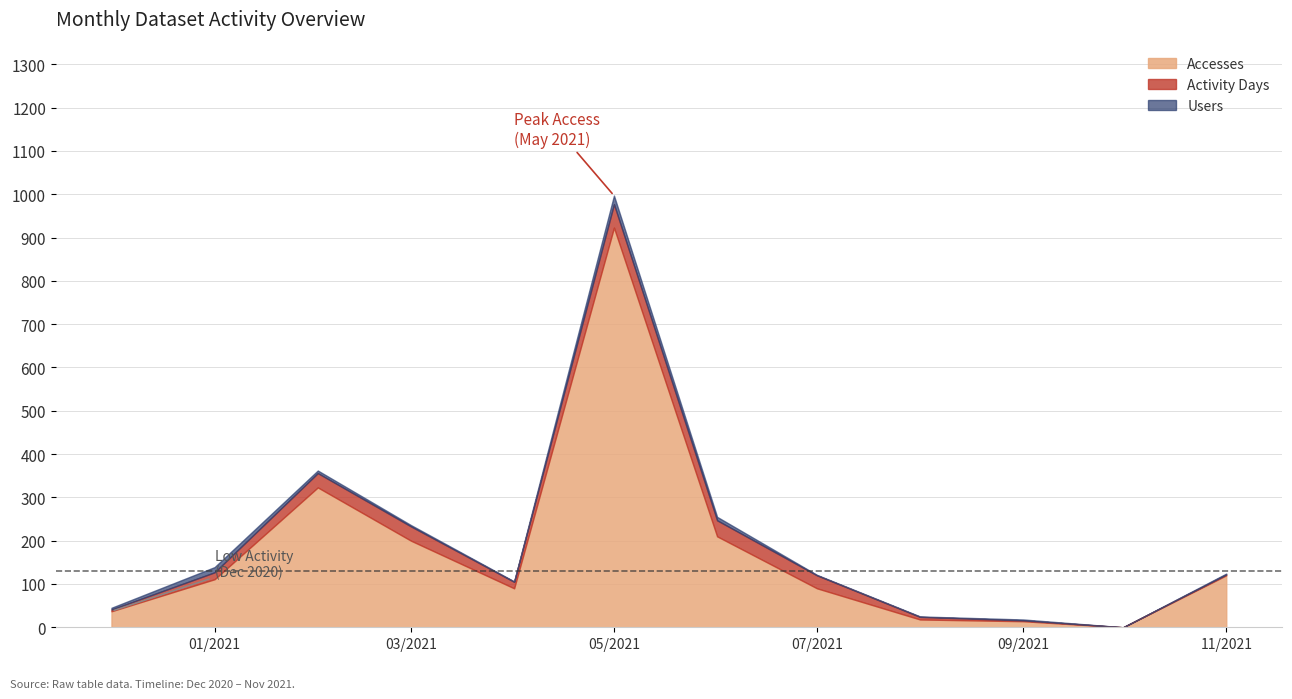

What are all the series names shown in the legend?

Accesses, Activity Days, Users